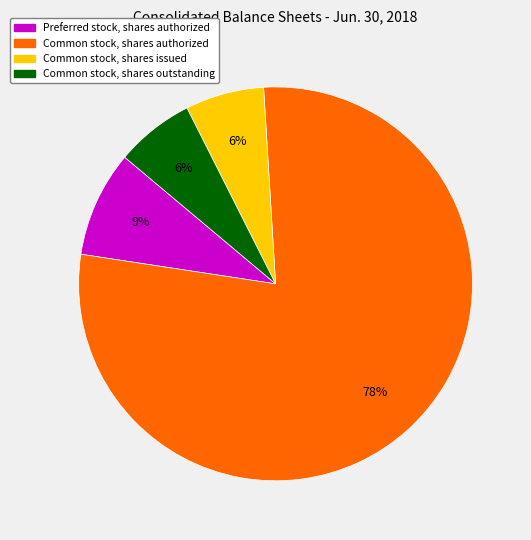

To the nearest percent, what is the average slice percentage?

25%